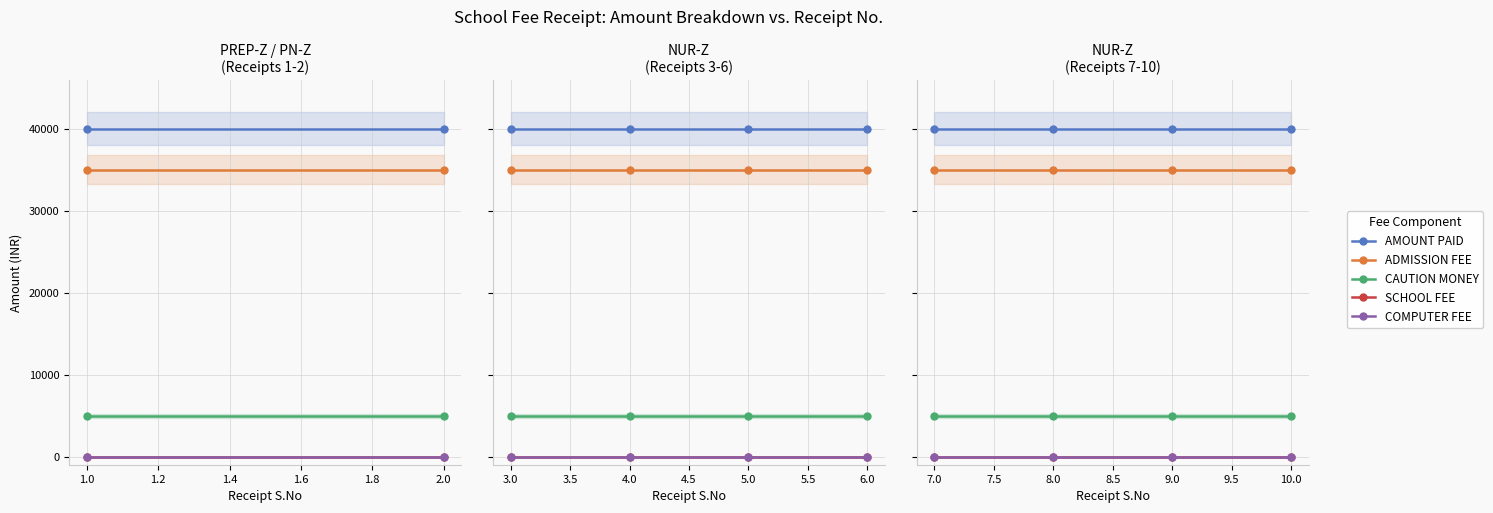

What is the maximum value shown in the chart?

40000